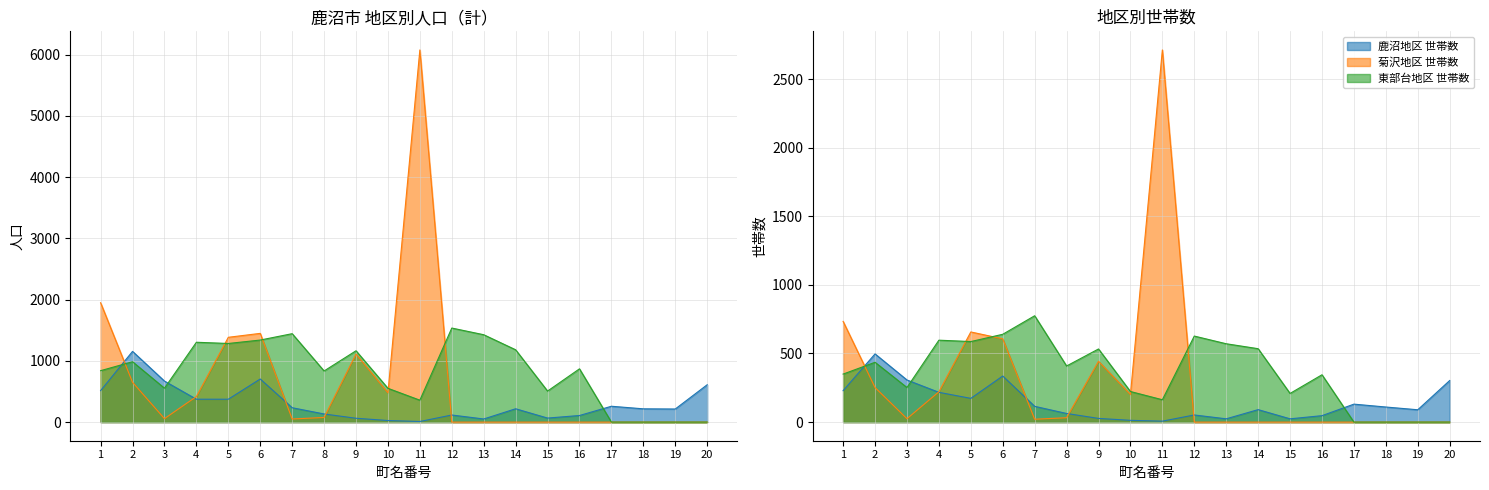

What is the sum of the 鹿沼地区 計 values at 4 and 1?

888